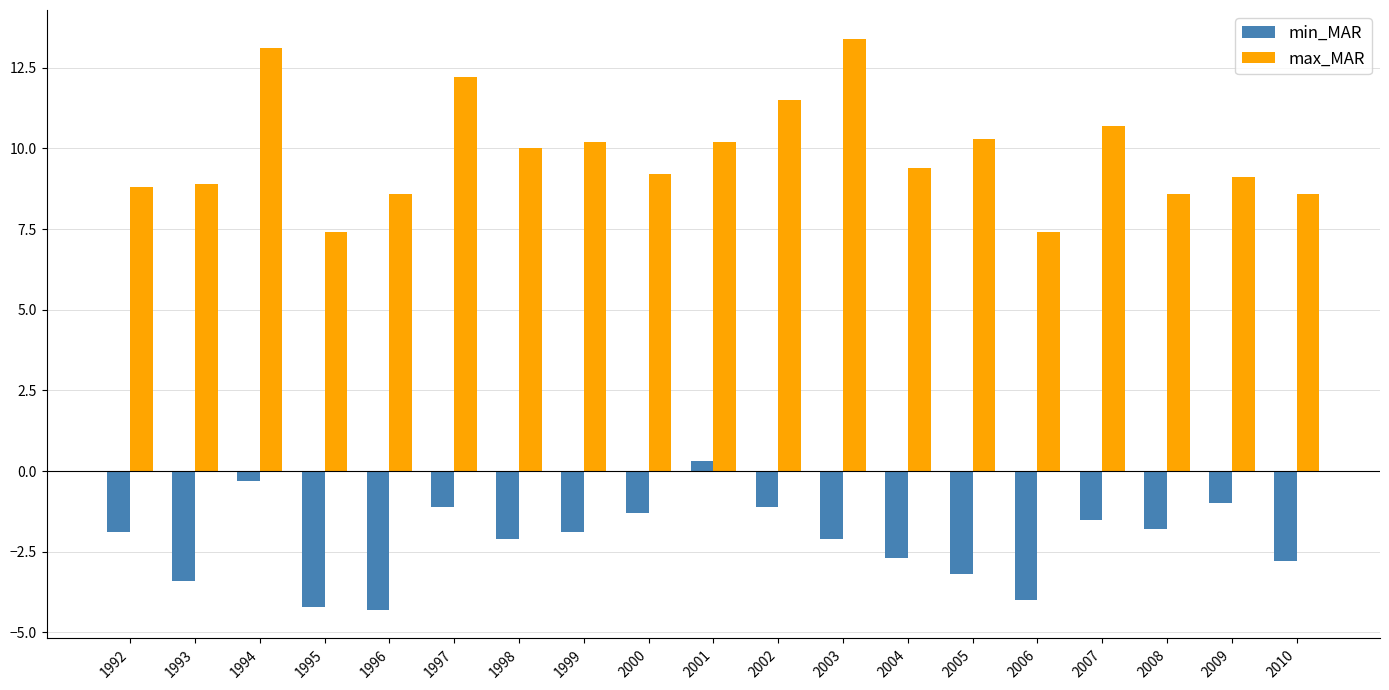

How many values in the max_MAR series are below 9?

7